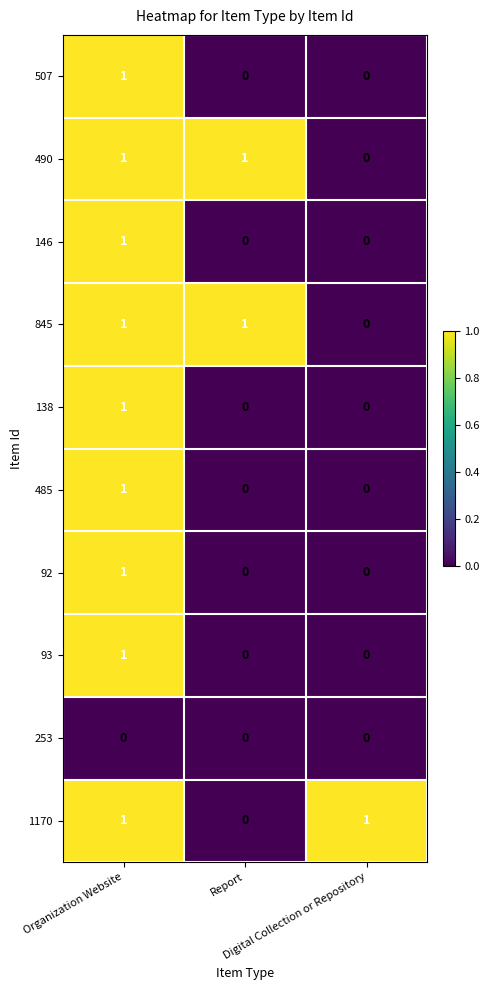

How many 490 values are between 0 and 1?

3